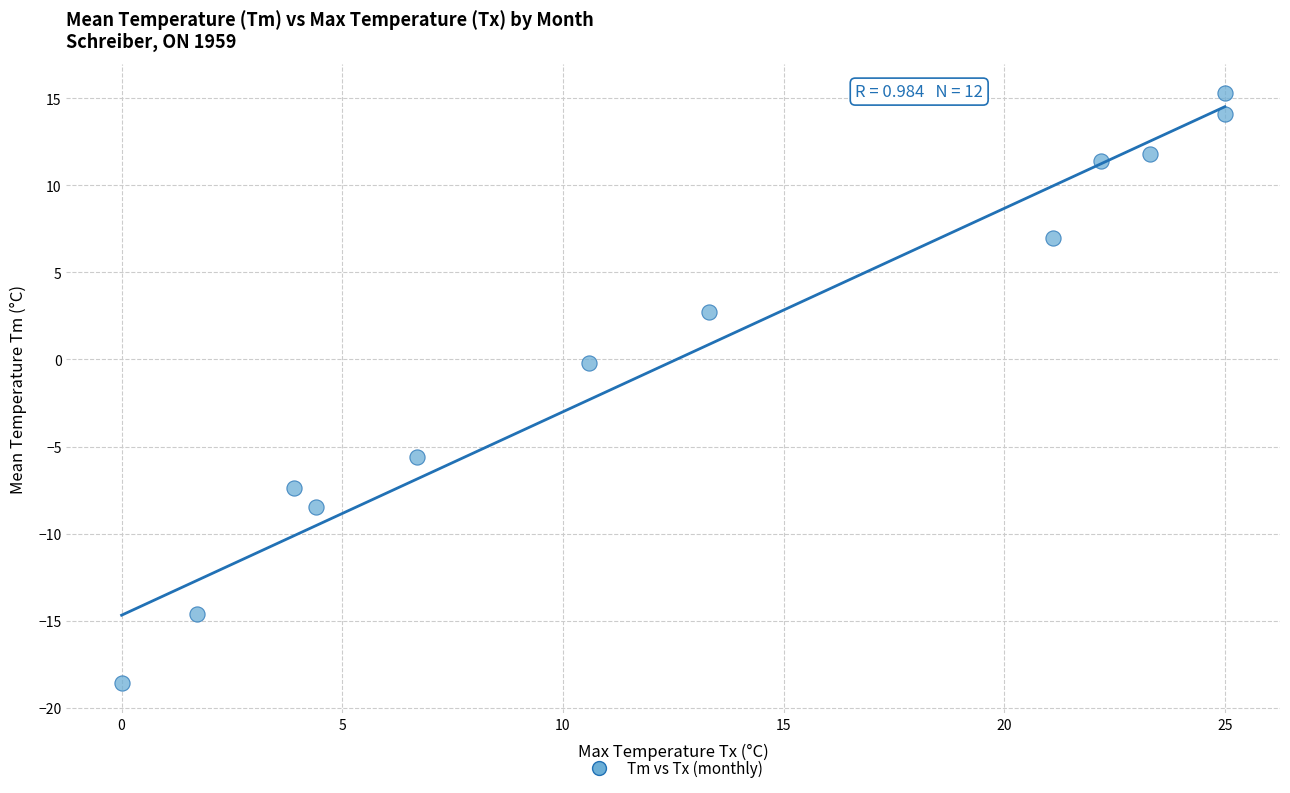

What is the average X value?

13.1